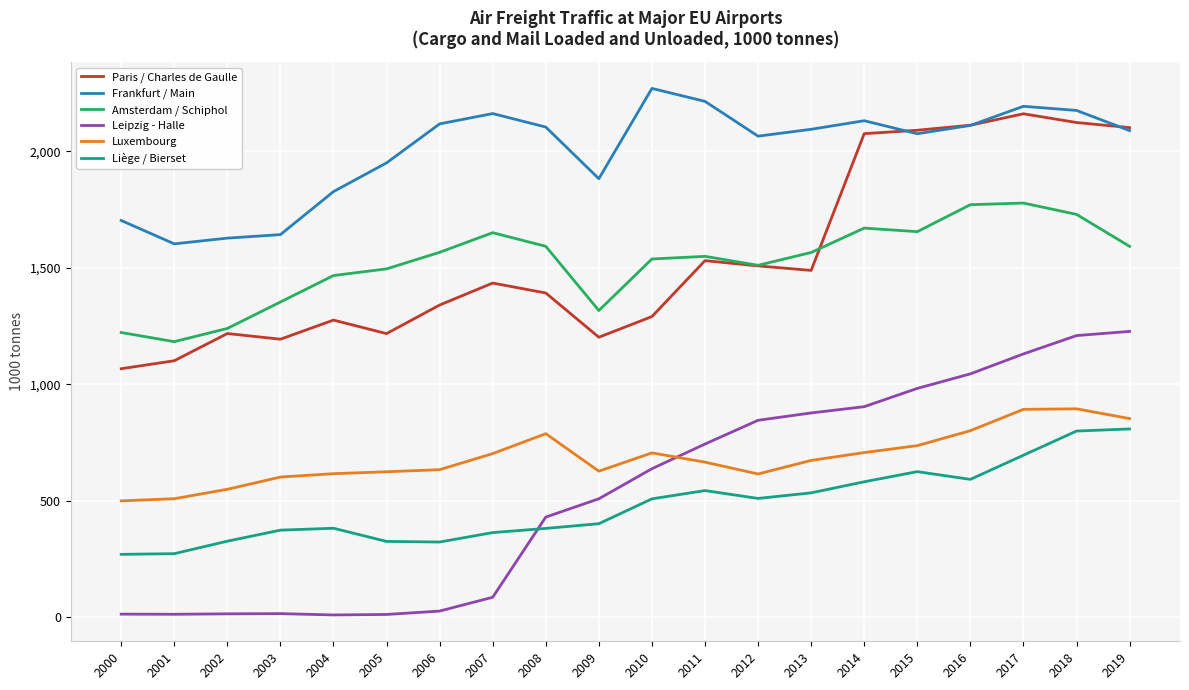

Which series has the widest spread of values?

Leipzig - Halle